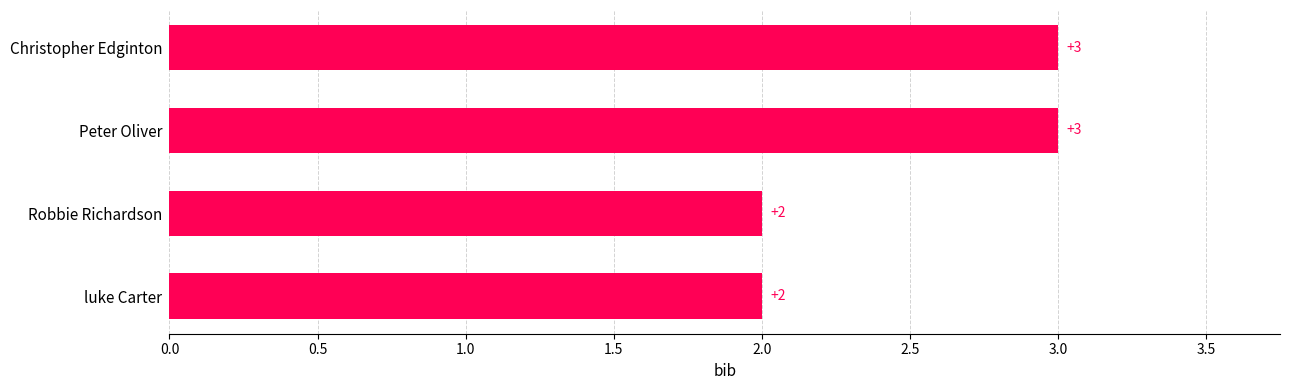

What is the sum of the values at Peter Oliver and luke Carter?

5